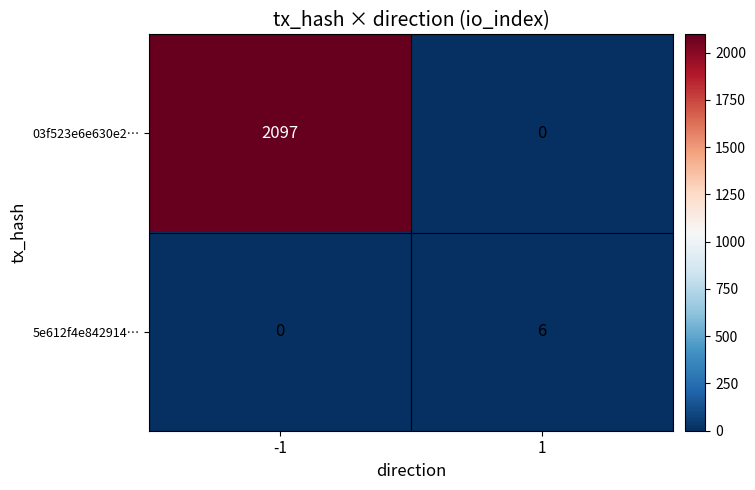

What is the sum of all 03f523e6e630e2… values?

2097